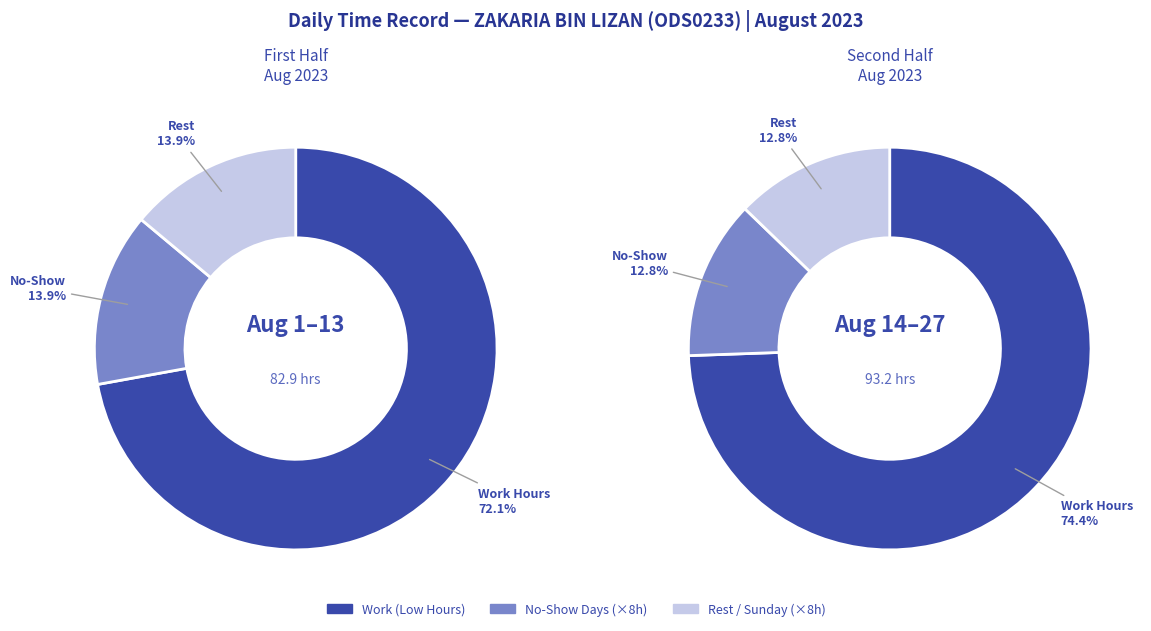

Is 11-Fri the majority of the pie?

No